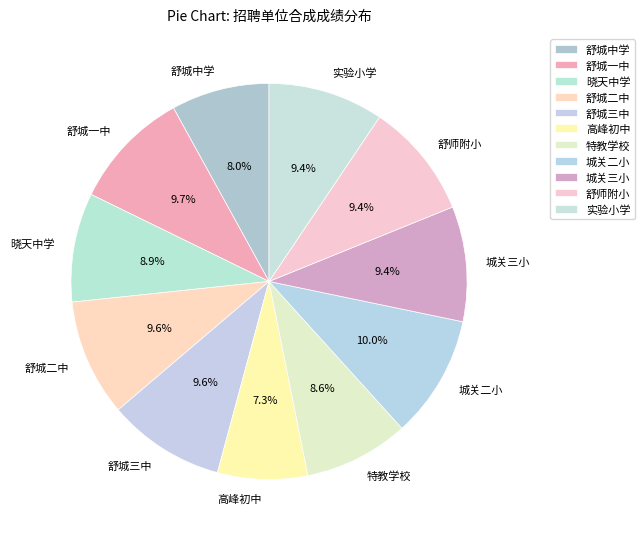

Does 舒城中学 represent more than half of the total?

No